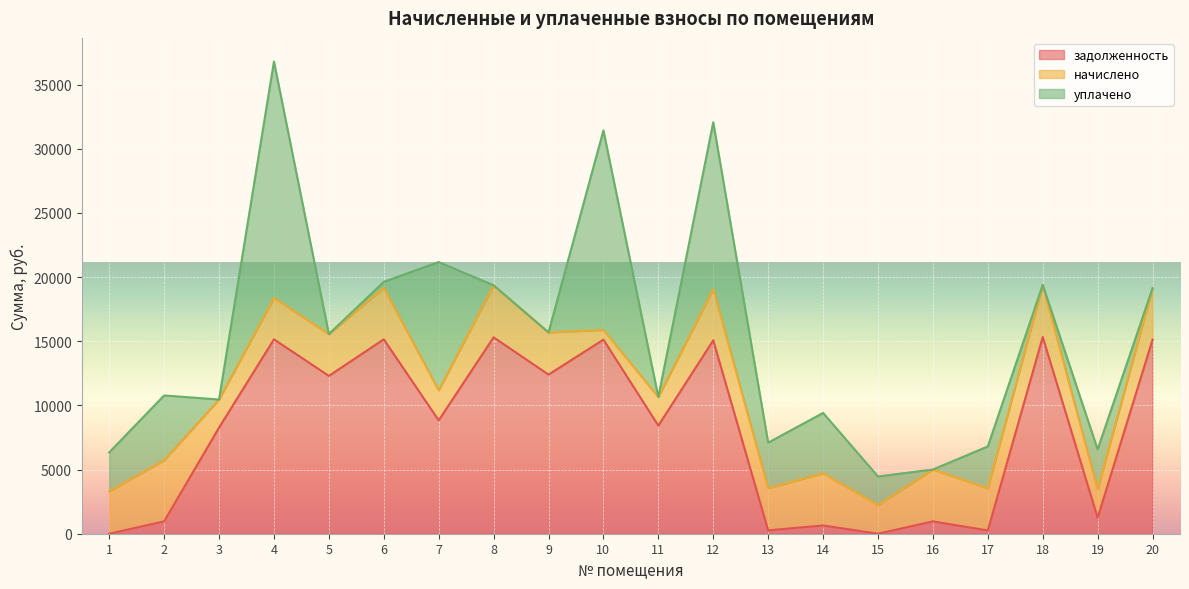

Is it true that задолженность equals 5354.2 at 11?

False